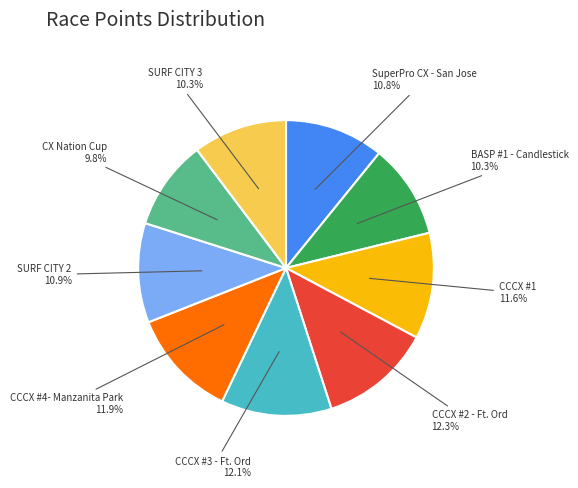

How much of the chart is everything except CCCX #2 - Ft. Ord?

87.7%